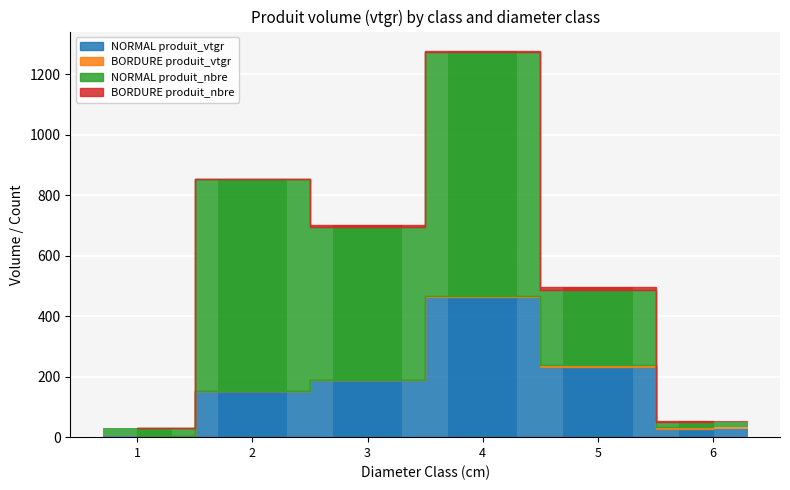

At which category does the chart reach its peak across all series?

4